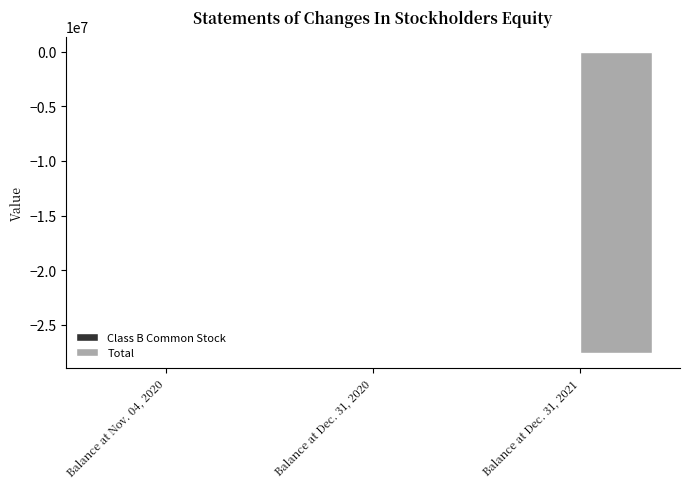

What is the total value across all series at Balance at Dec. 31, 2020?

24863